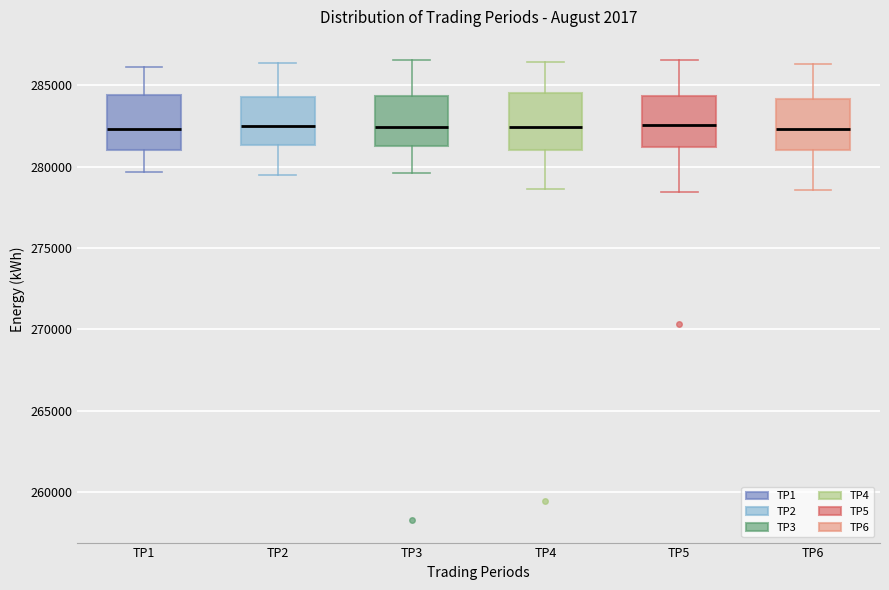

Reading left to right, transcribe this box plot: for each box, give where its median line is, the range the box spans, and where its two whiskers end, as read against the y-axis. The values are not printed on the chart, so give them approximately, as read against the axis.

TP1: median 282500, box 281000 to 284500, whiskers 279500 to 286000
TP2: median 282500, box 281500 to 284500, whiskers 279500 to 286500
TP3: median 282500, box 281500 to 284500, whiskers 279500 to 286500
TP4: median 282500, box 281000 to 284500, whiskers 278500 to 286500
TP5: median 282500, box 281000 to 284500, whiskers 278500 to 286500
TP6: median 282500, box 281000 to 284000, whiskers 278500 to 286500